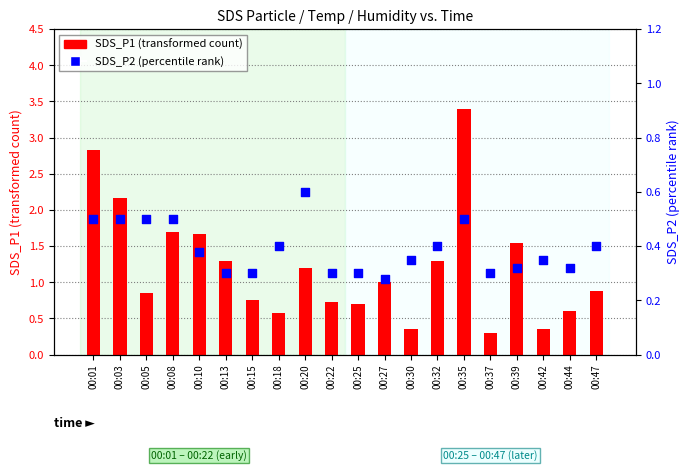

At how many categories does at least one series exceed 1?

9